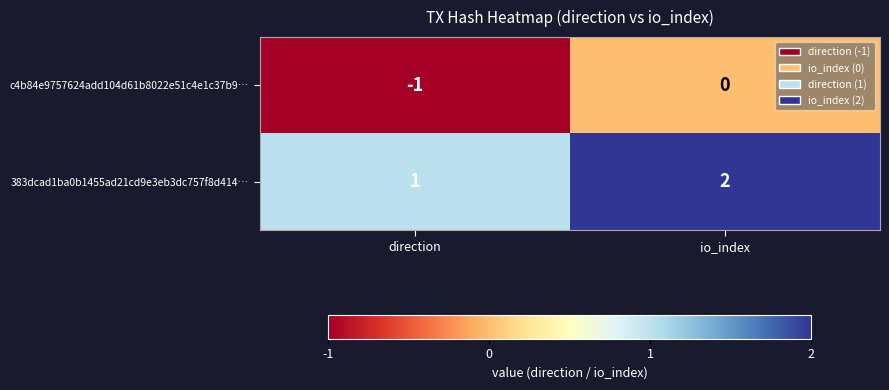

Reading right to left, extract all data points from this chart.

c4b84e9757624add104d61b8022e51c4e1c37b9…: 0	-1
383dcad1ba0b1455ad21cd9e3eb3dc757f8d414…: 2	1